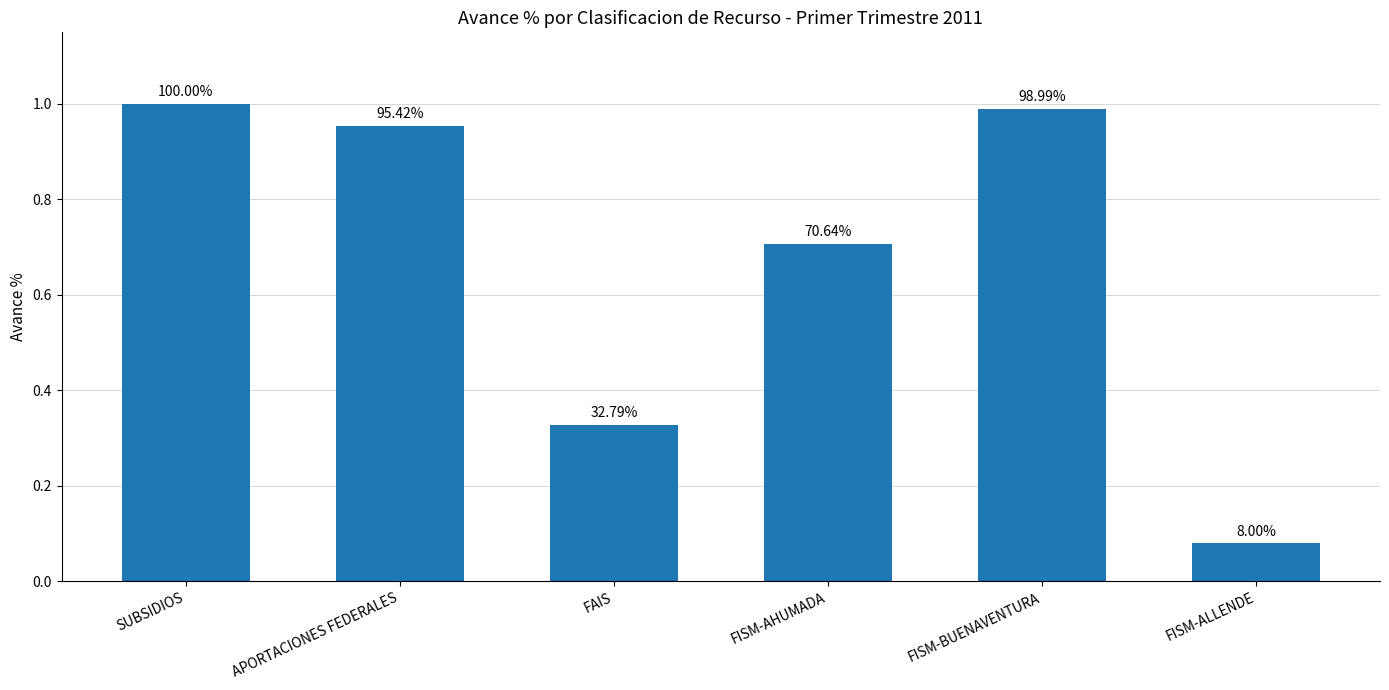

What is the label of the 2nd bar from the left?

APORTACIONES FEDERALES